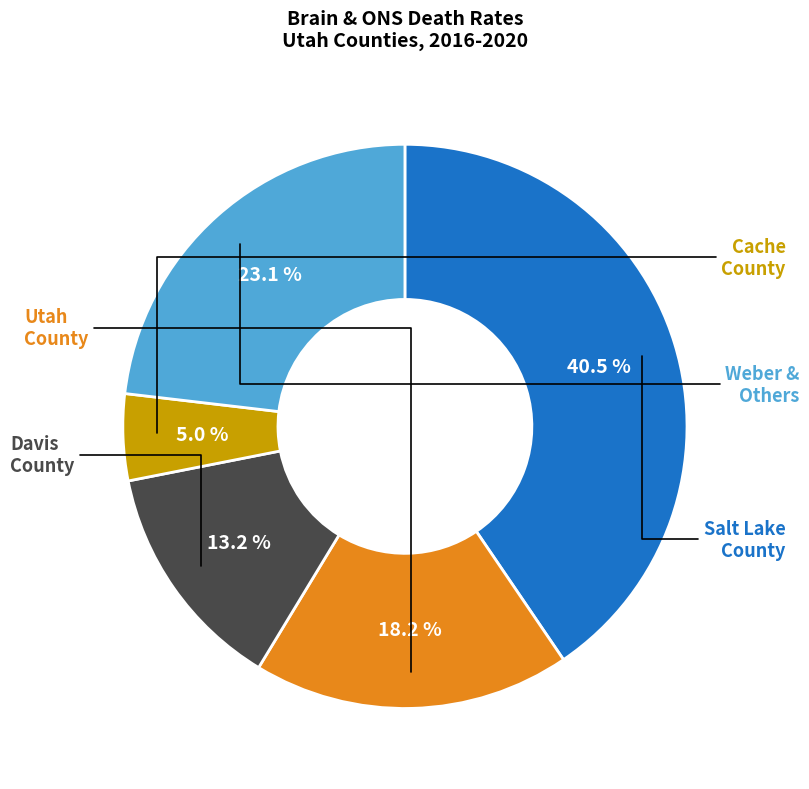

Is there any slice that represents more than half of the pie?

No